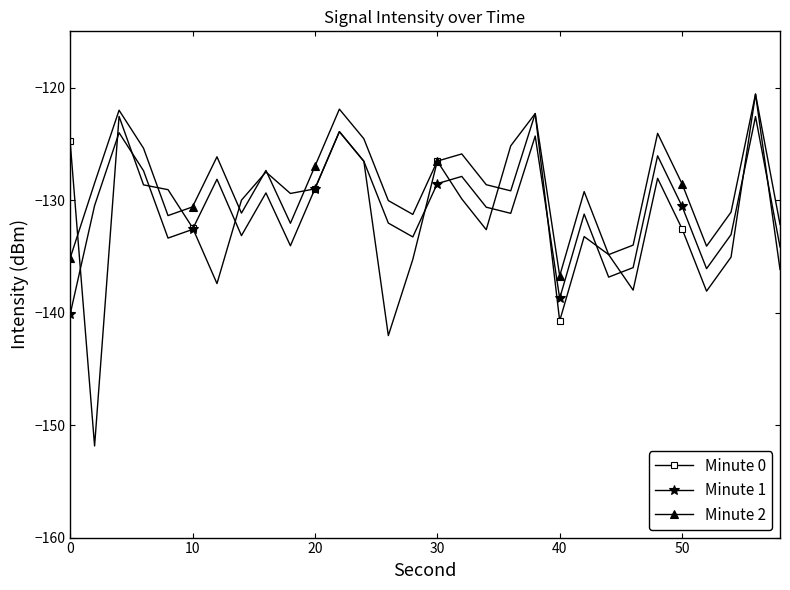

What is the value of the Minute 1 point at the 26th from the left?

-130.6